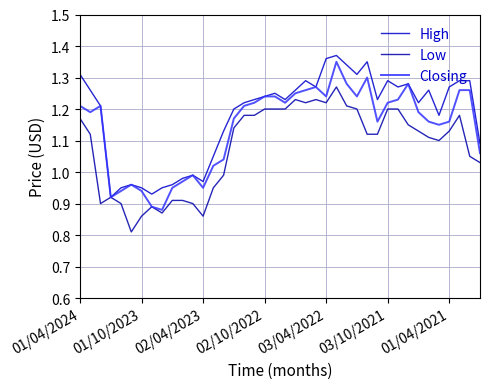

How many values in the High series are below 1?

10